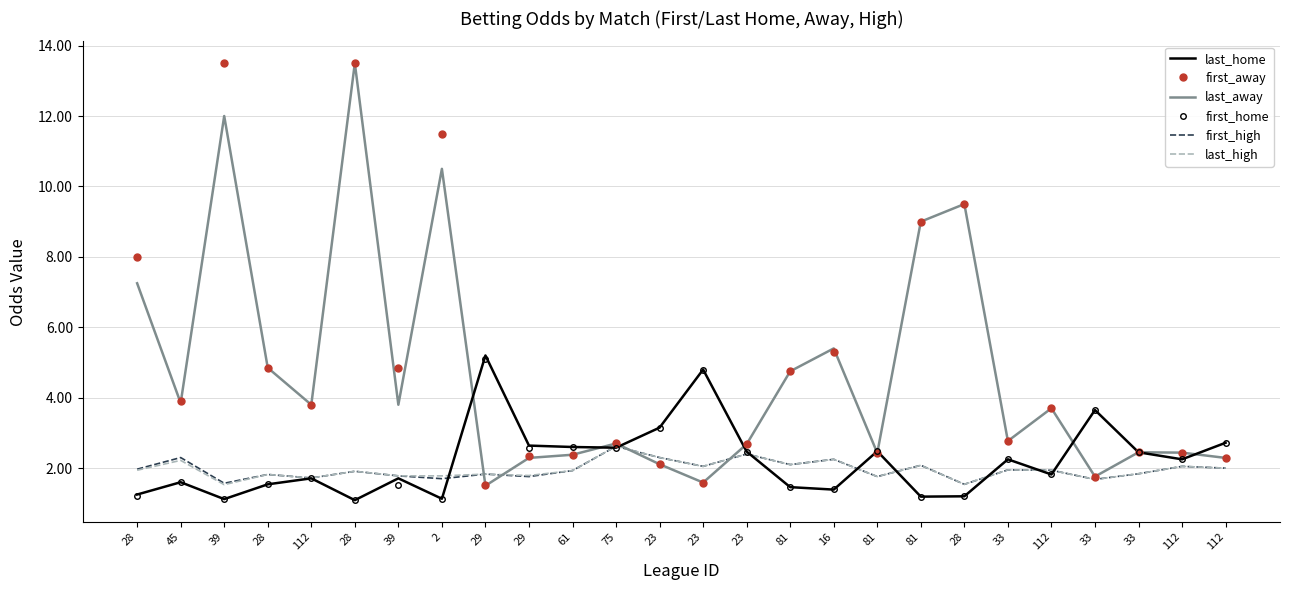

What are all the series names shown in the legend?

last_home, first_away, last_away, first_home, first_high, last_high